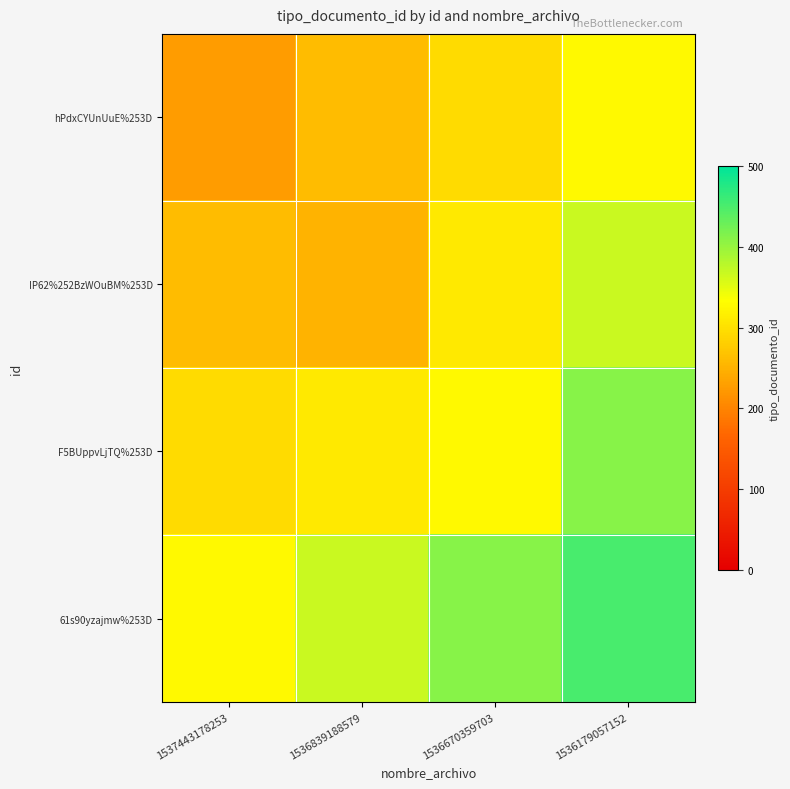

Between 1536179057152 and 1536670359703, which is larger?

1536179057152